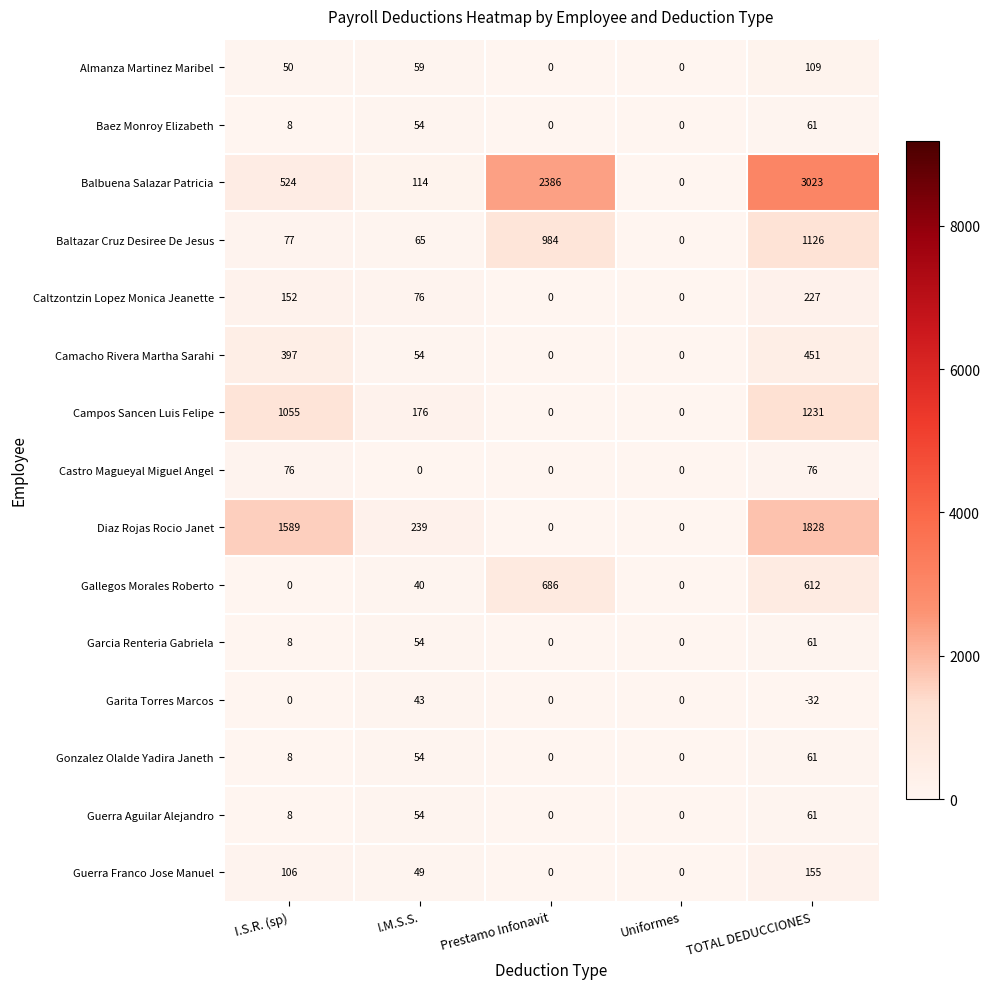

What is the total value across all series at I.S.R. (sp)?

4058